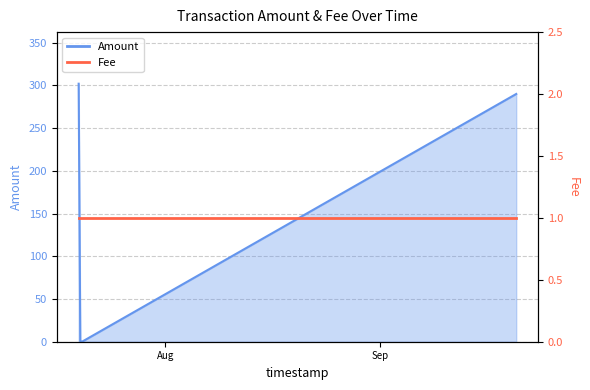

What is the label of the 5th point from the left?

2017-07-19 17:44:36